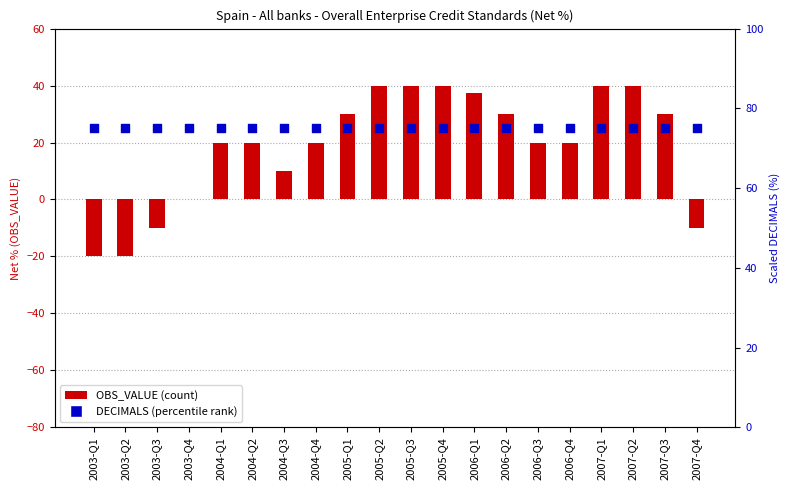

What is the total value across all series at 2005-Q2?

115.0